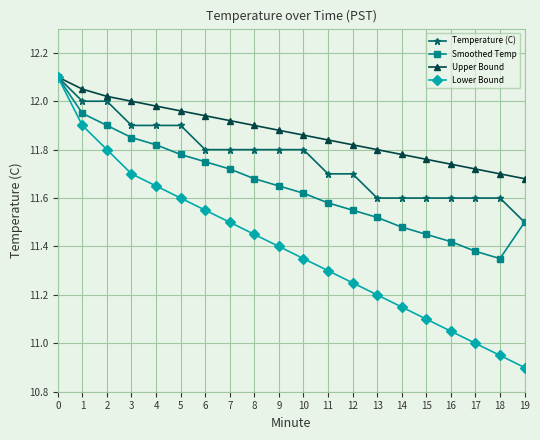

Is the value of Upper Bound at 13 greater than the value of Temperature (C) at 14?

Yes